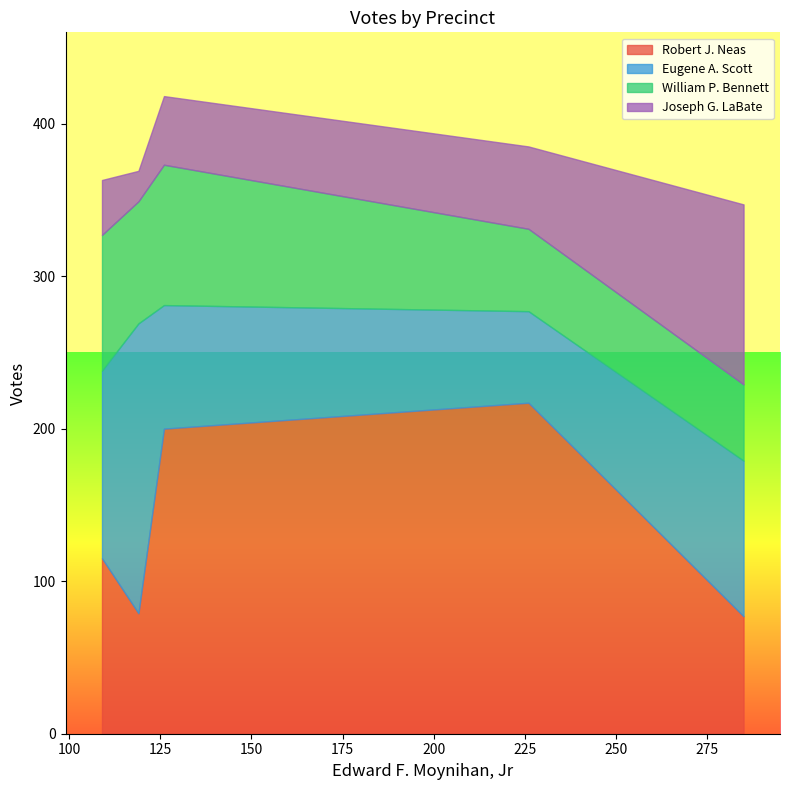

What is the difference between the maximum and minimum values in the Robert J. Neas series?

140